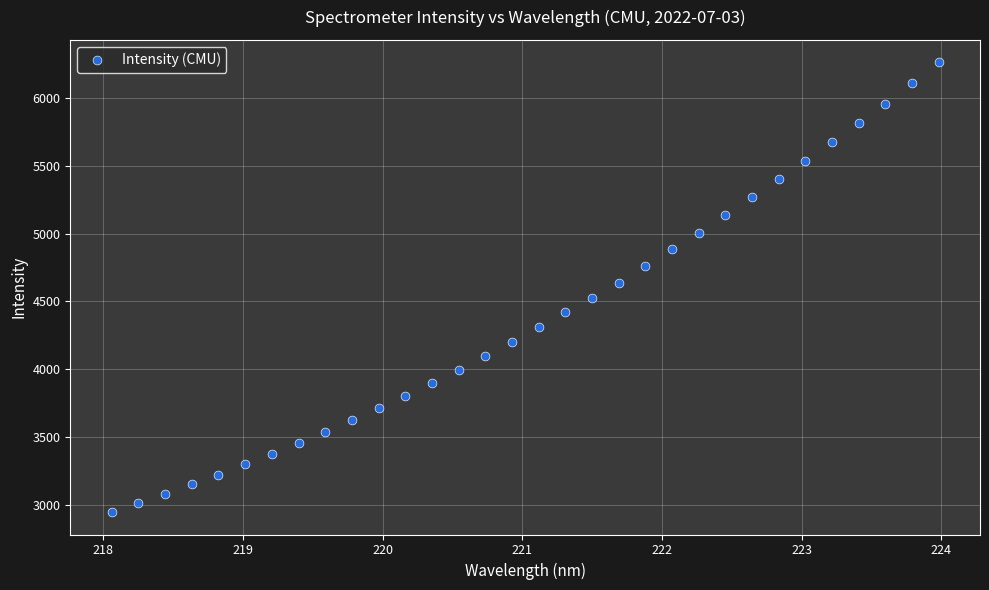

What is the range of Y values (max minus min)?

3319.9